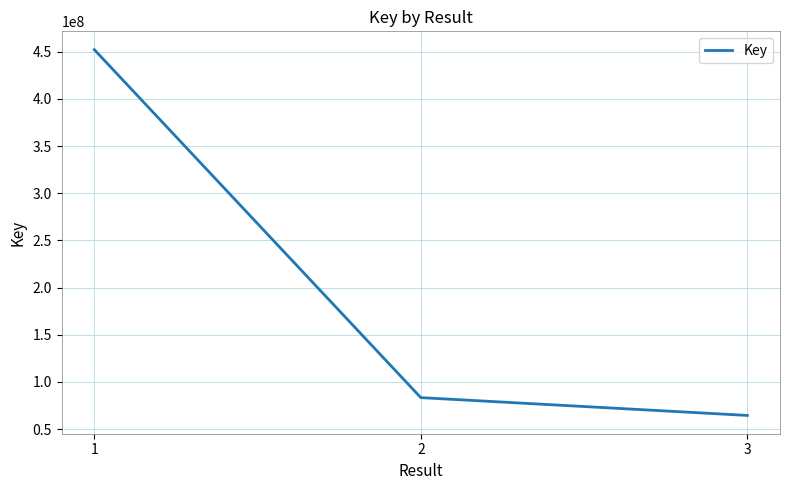

What is the average value?

200088795